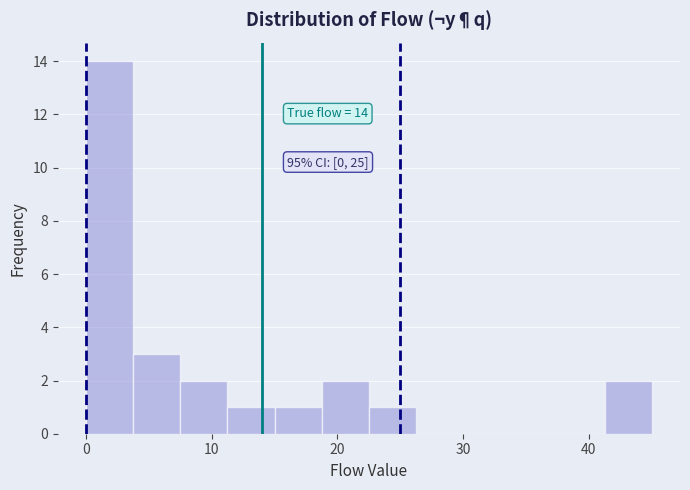

Read against the x-axis, roughly where is the centre of the tallest bar?

2